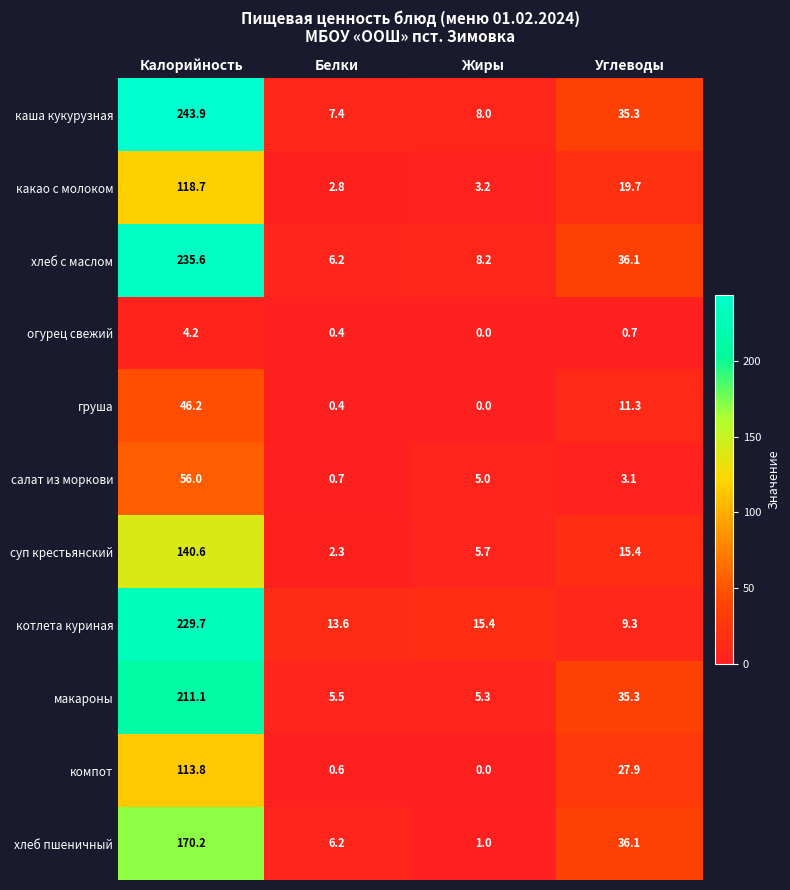

At how many categories does at least one series exceed 3?

4